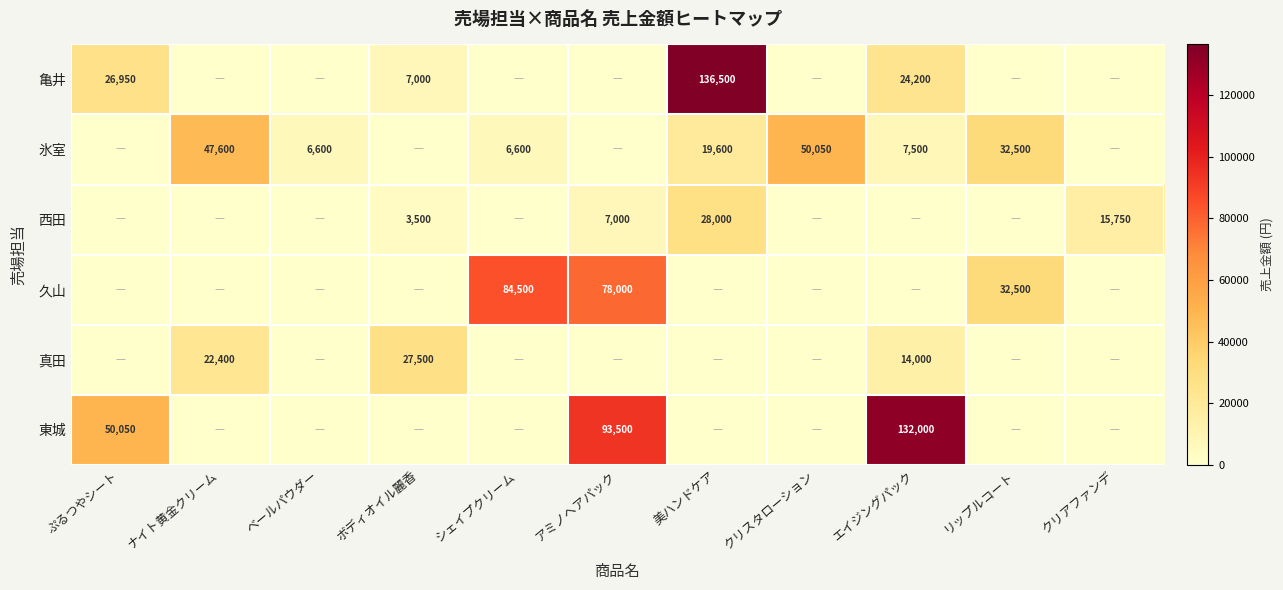

At which category is the sum across all series the highest?

美ハンドケア